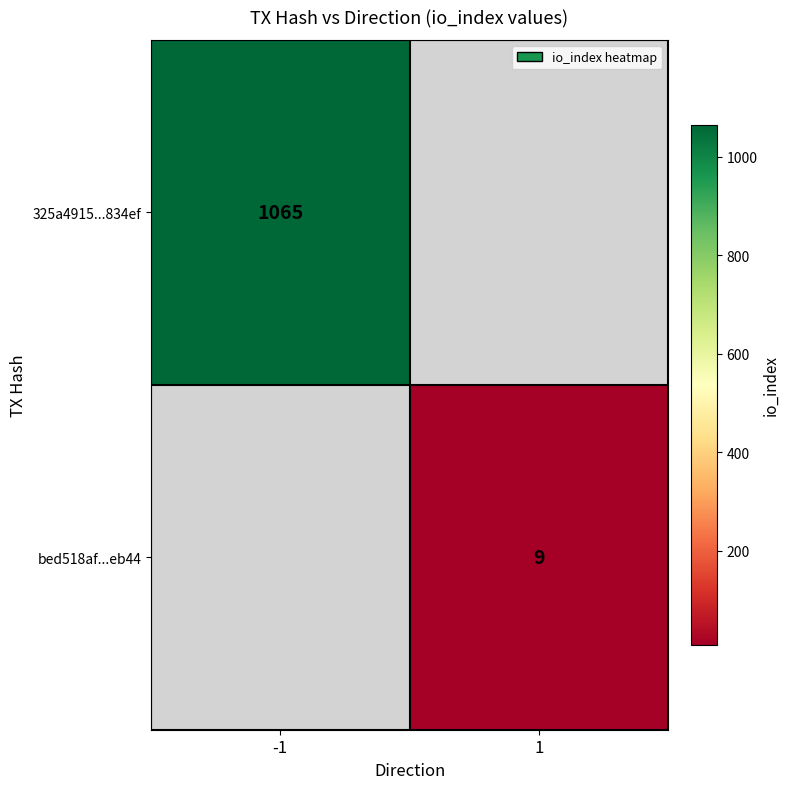

The 325a4915...834ef series shows 1065 at -1. True or false?

True